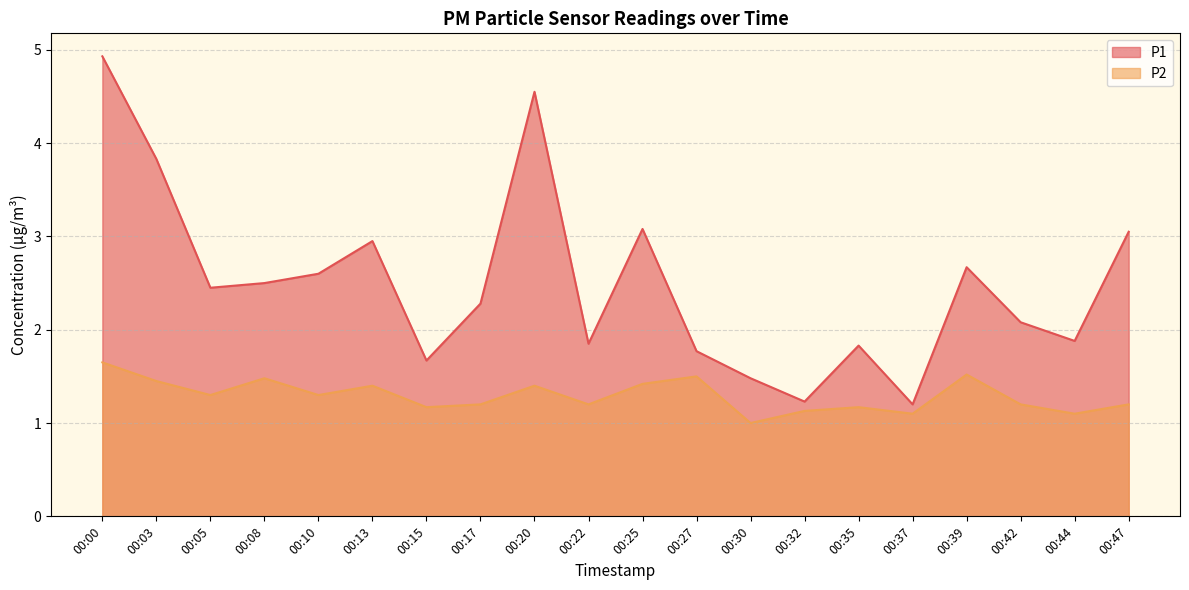

What is the sum of all P1 values?

49.9